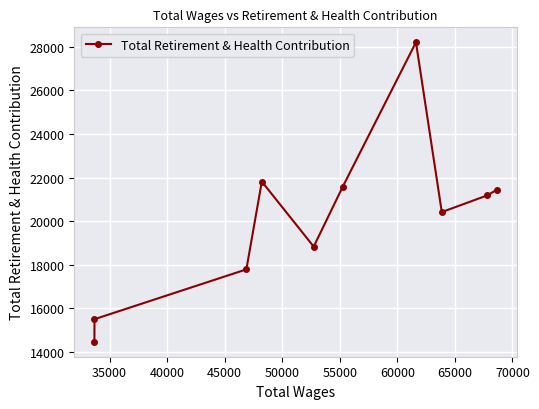

What is the maximum value shown in the chart?

28208